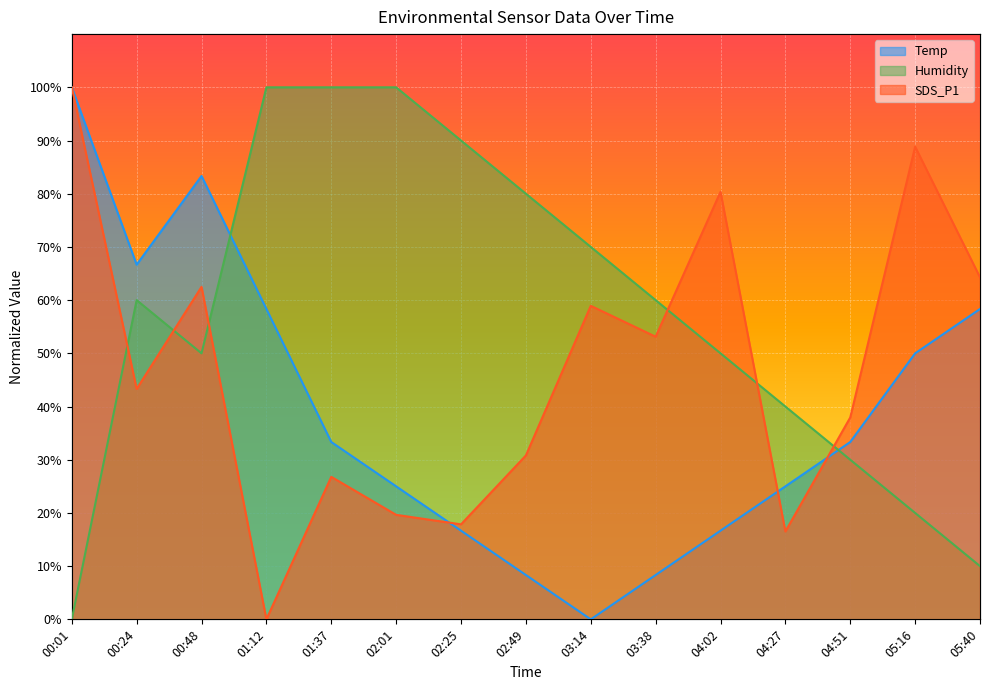

What value does the SDS_P1 series have at 02:49?

30.8